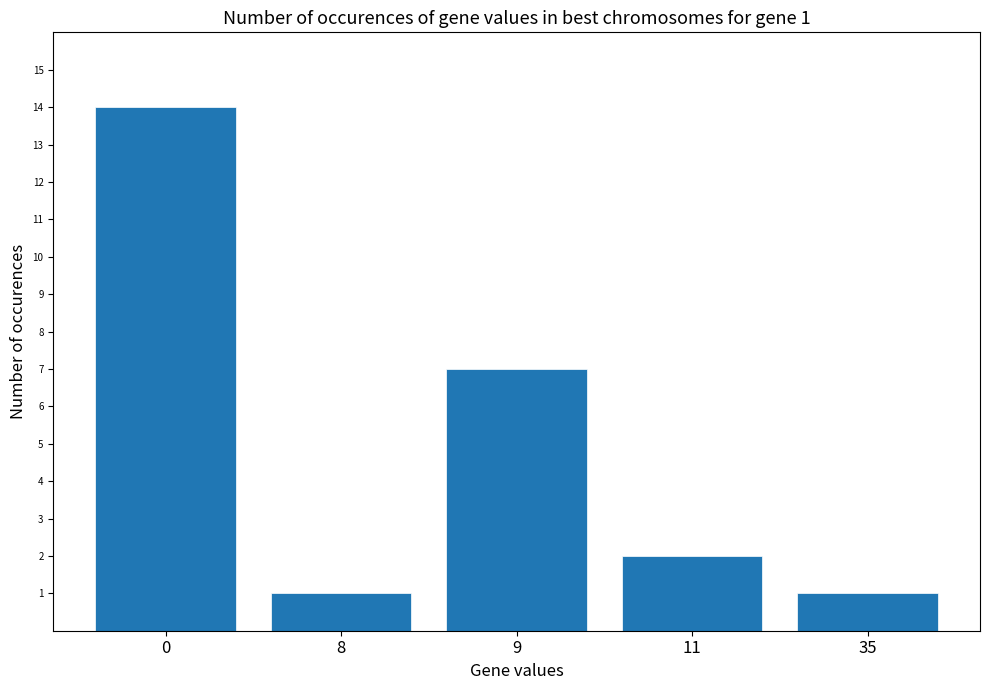

True or false: the data shows 2 at 35.

False